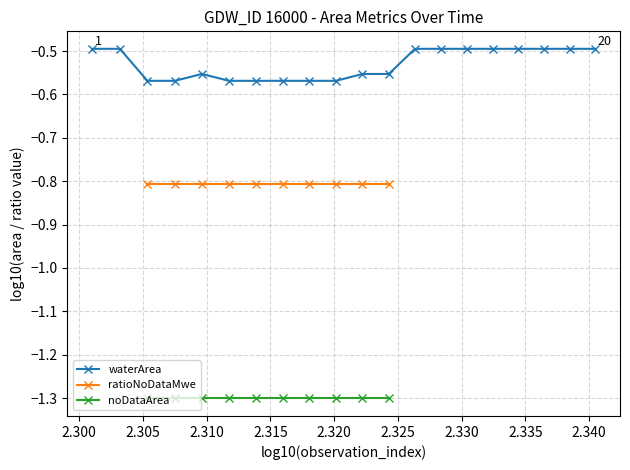

What is the highest value of the waterArea series?

-0.5